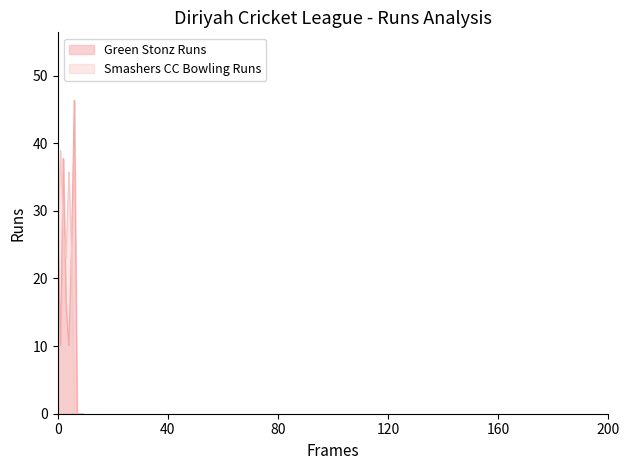

Which series has the largest range (max minus min)?

Green Stonz Runs